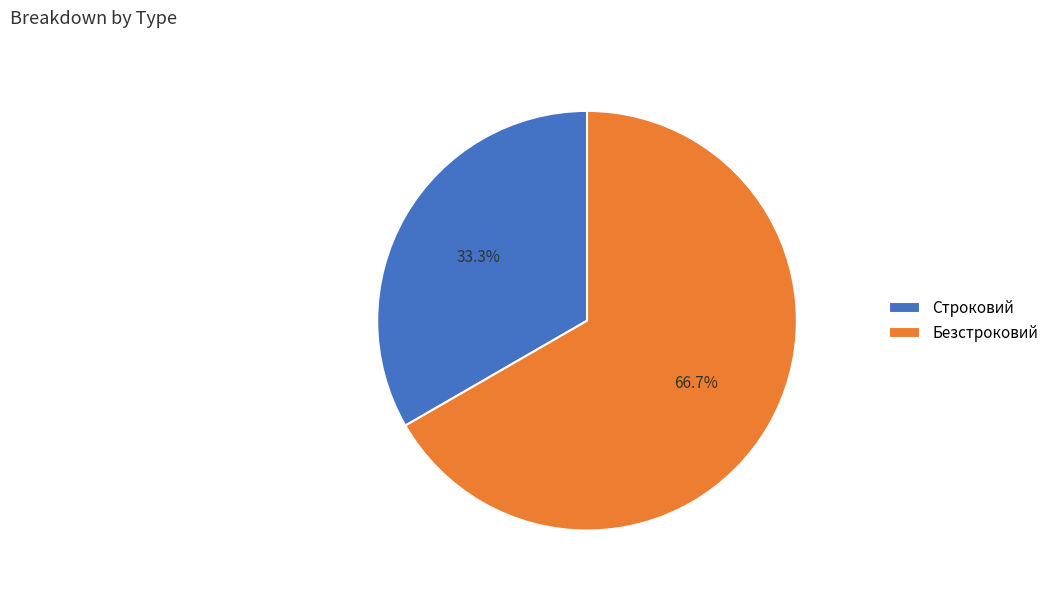

To the nearest percent, what is the difference between the Строковий and Безстроковий slice percentages?

33%